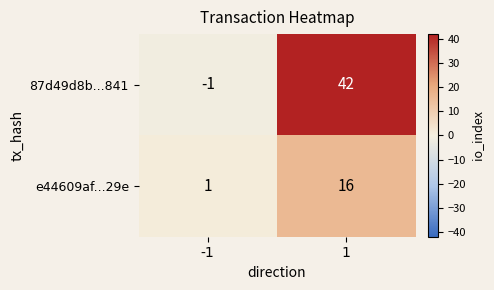

The 87d49d8b...841 series shows 42 at 1. True or false?

True